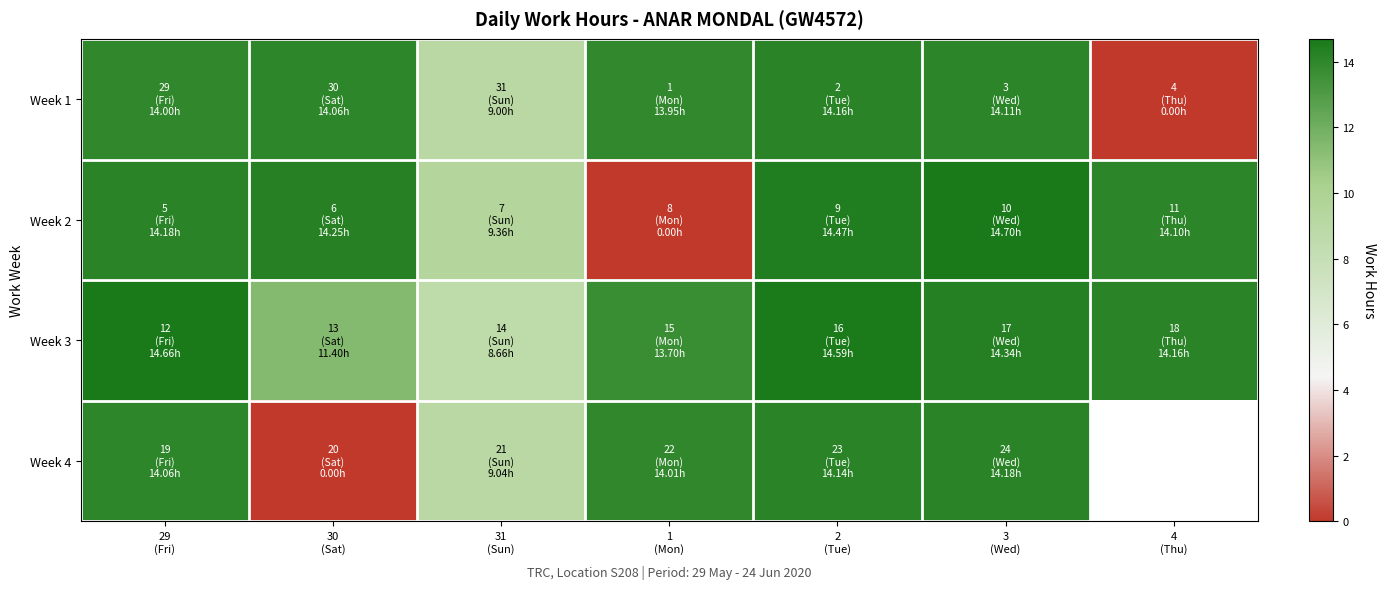

Which series has the widest spread of values?

Week 2